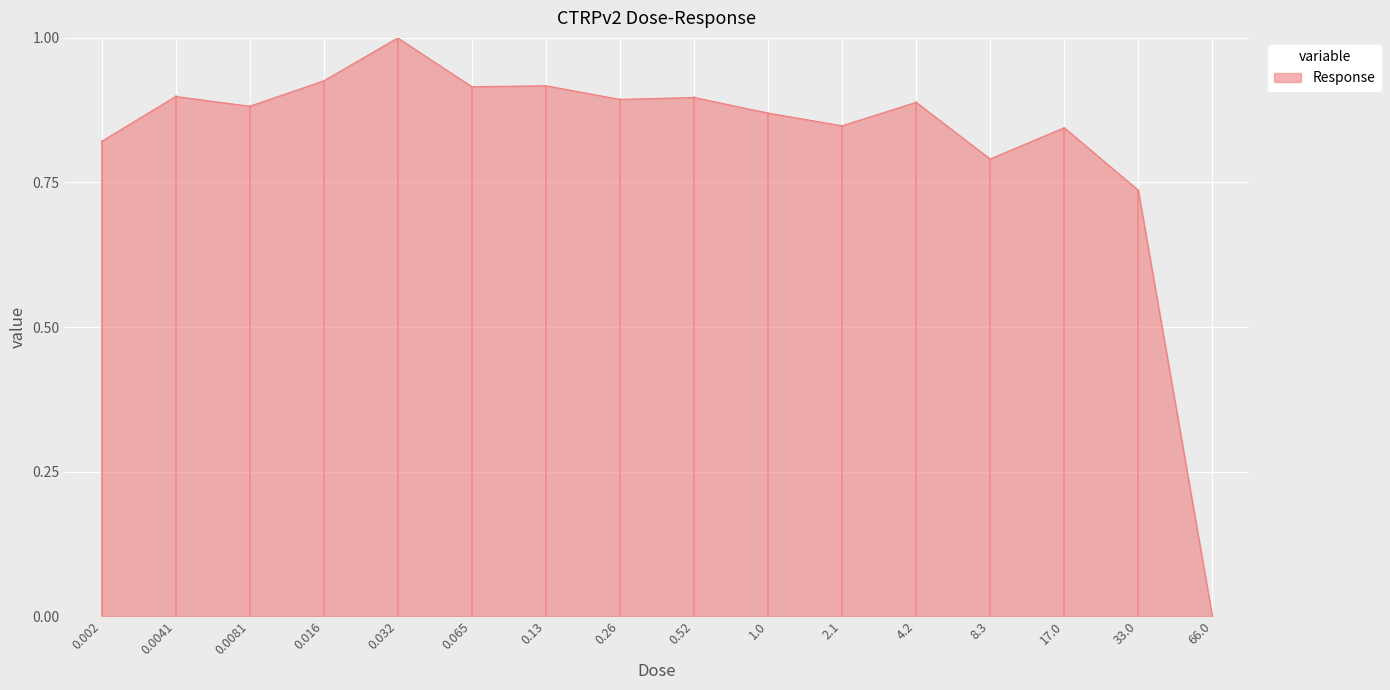

What position from the right is 2.1?

6